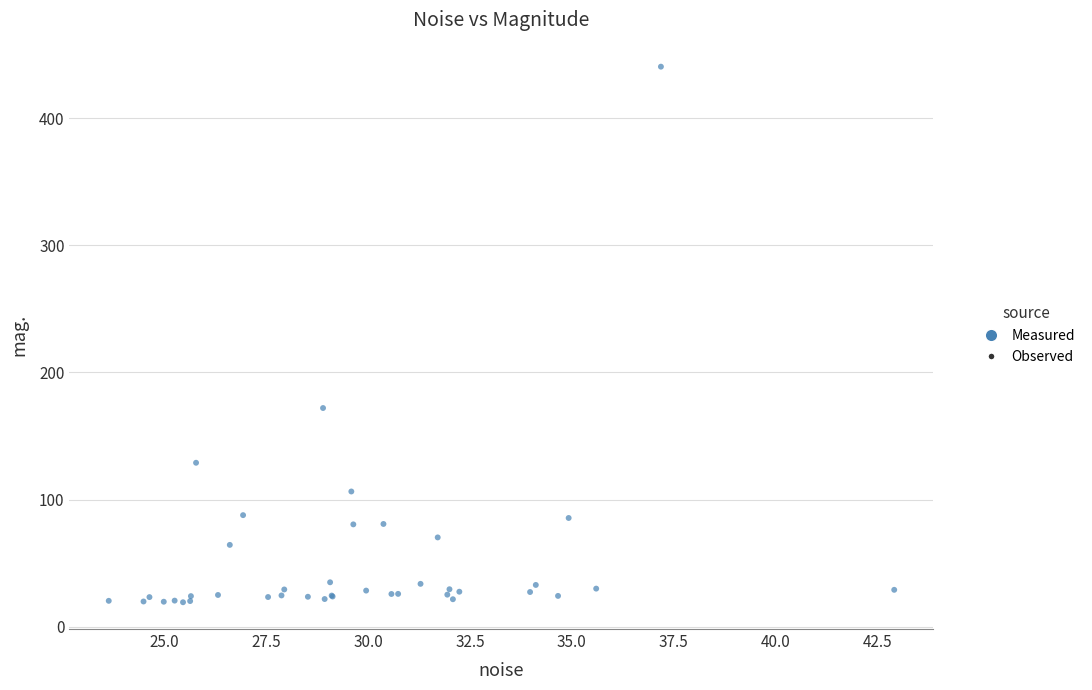

What Y value in the scatter plot is closest to 229?

172.0